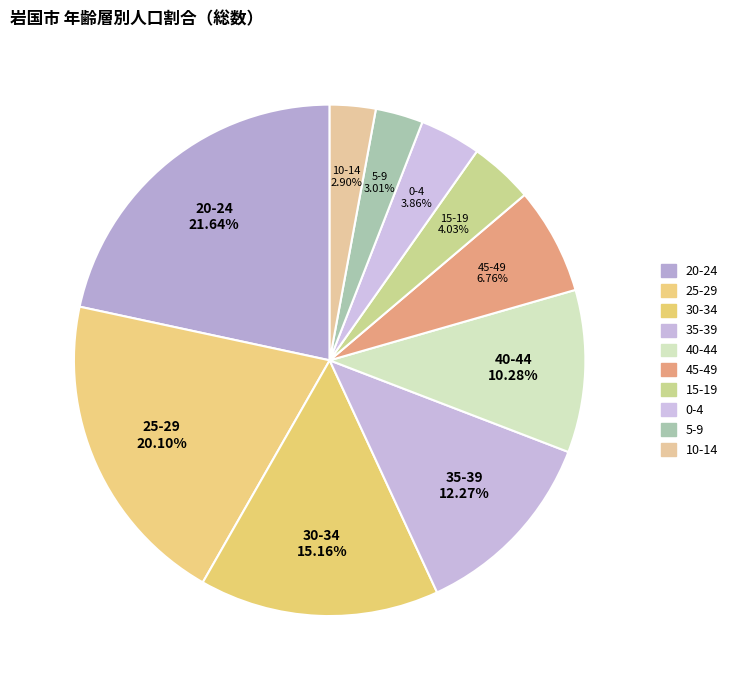

To the nearest percent, what is the difference between the largest and smallest slice percentages?

19%